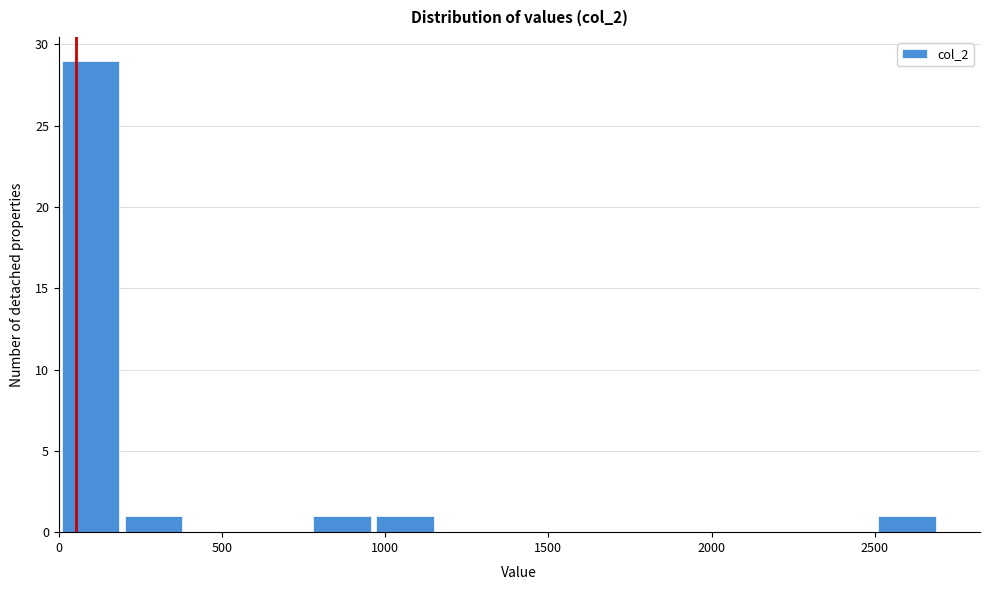

Read against the x-axis, roughly where is the centre of the tallest bar?

100